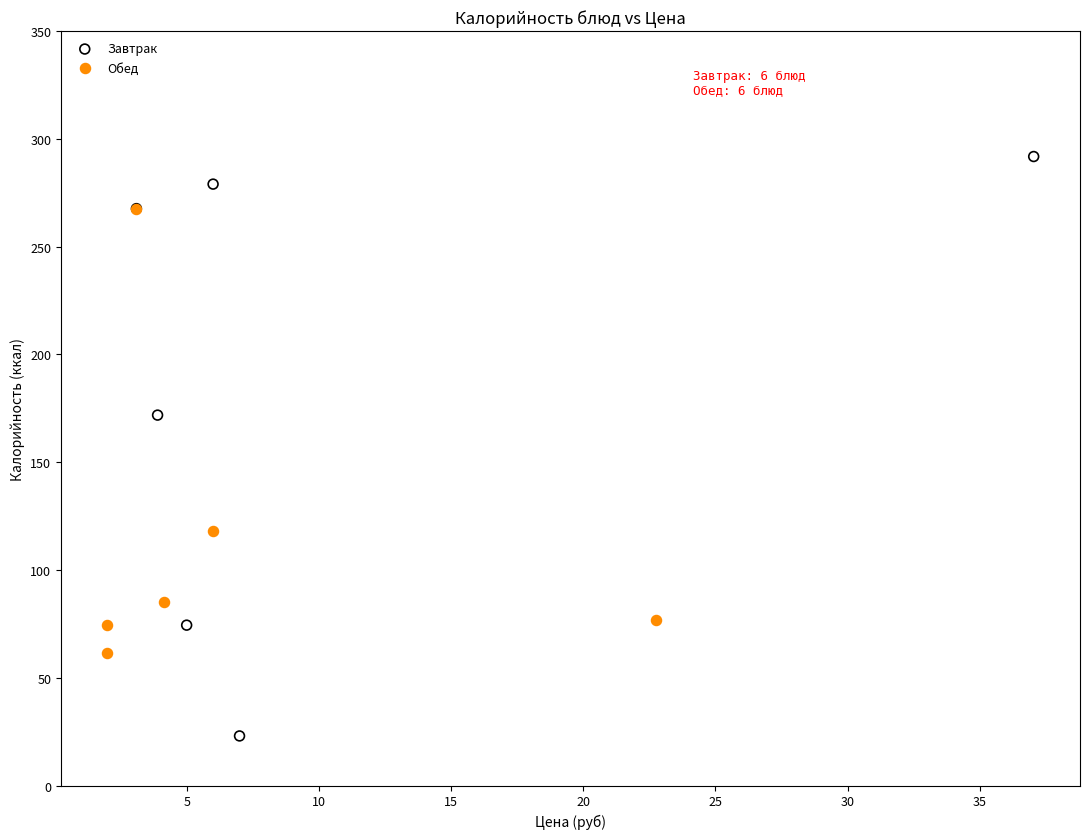

Which series has the widest spread of Y values?

Завтрак